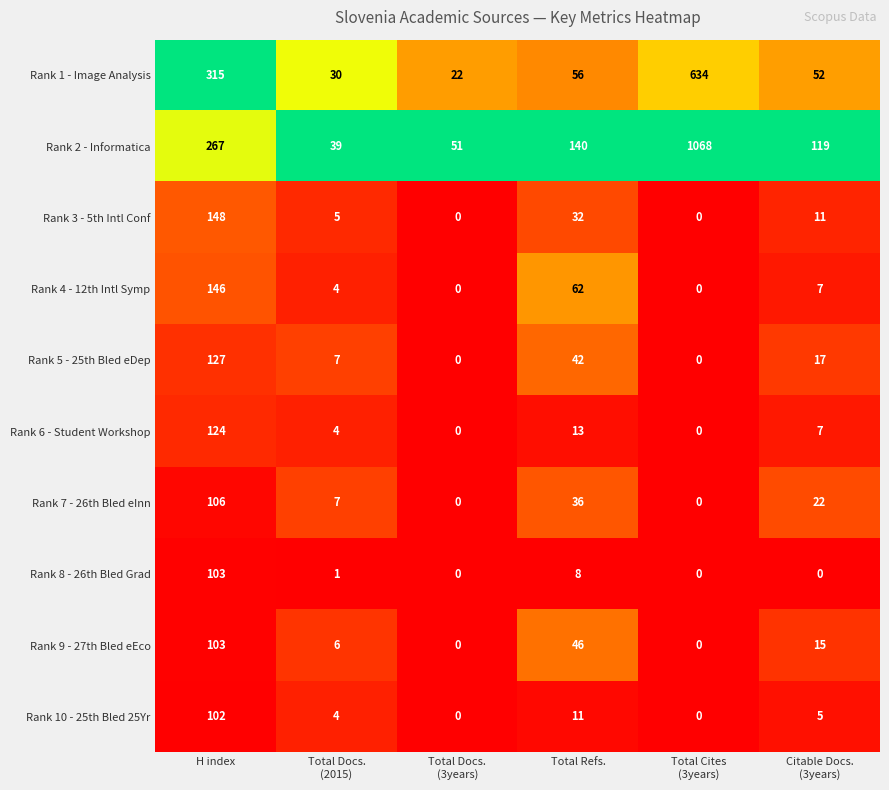

What is the maximum value shown in the chart?

1068